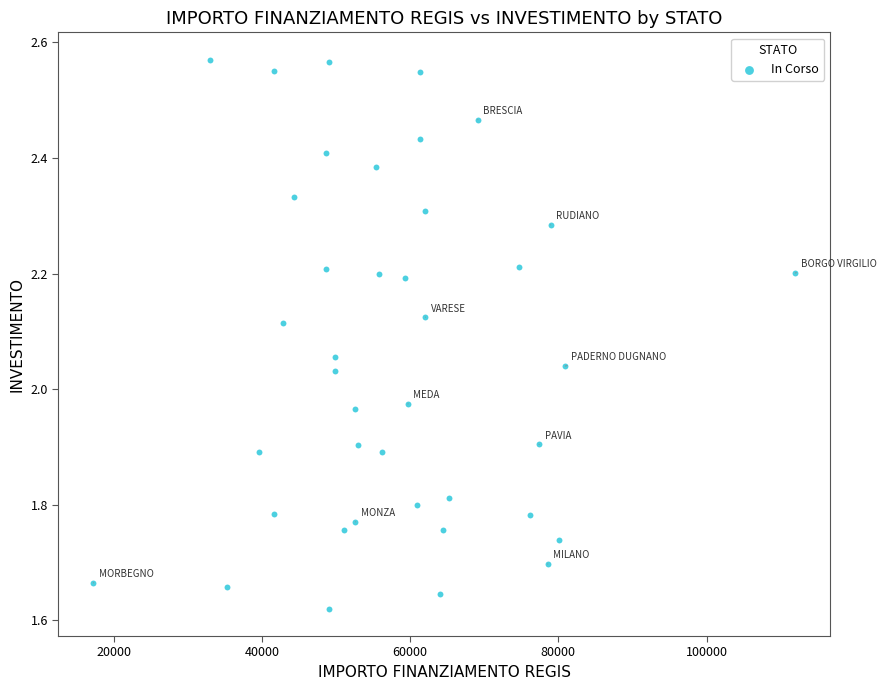

What is the range of X values (max minus min)?

94665.7